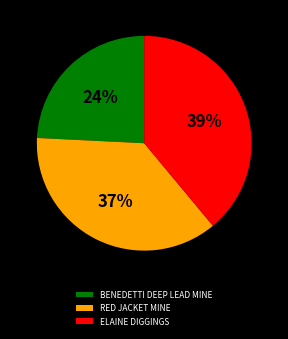

Which category has the biggest portion of the pie?

ELAINE DIGGINGS